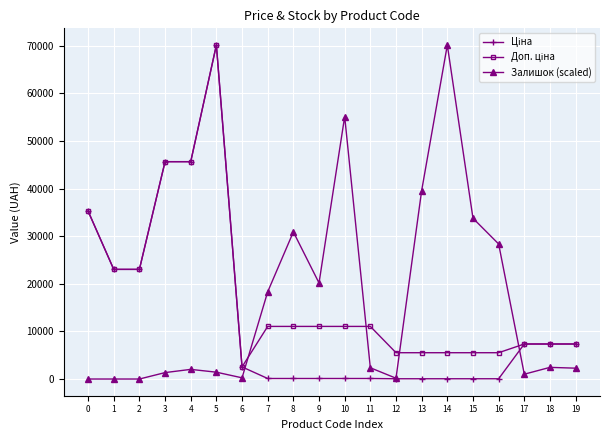

At which category is the sum across all series the highest?

5